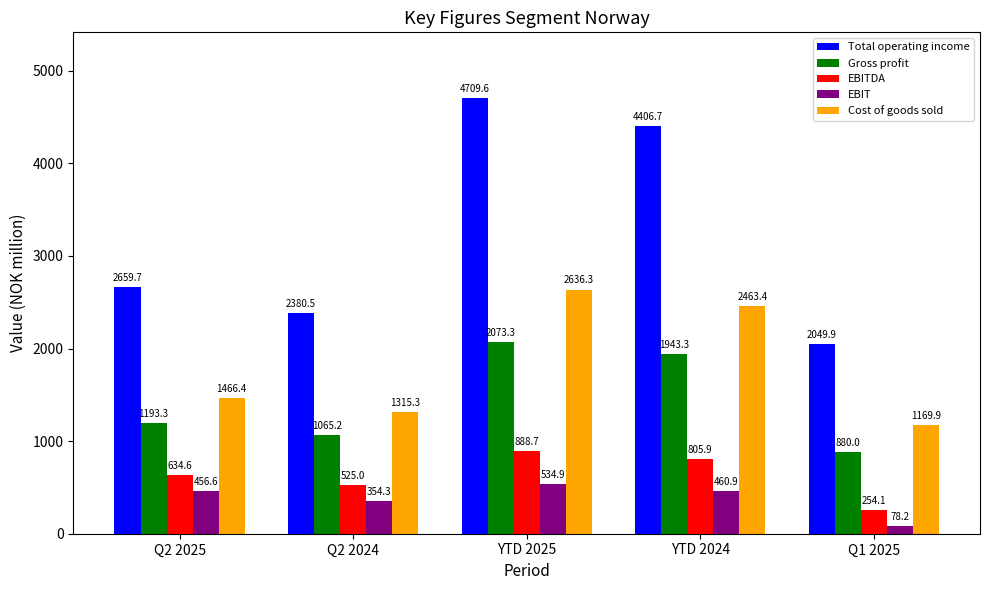

Which series has the widest spread of values?

Total operating income